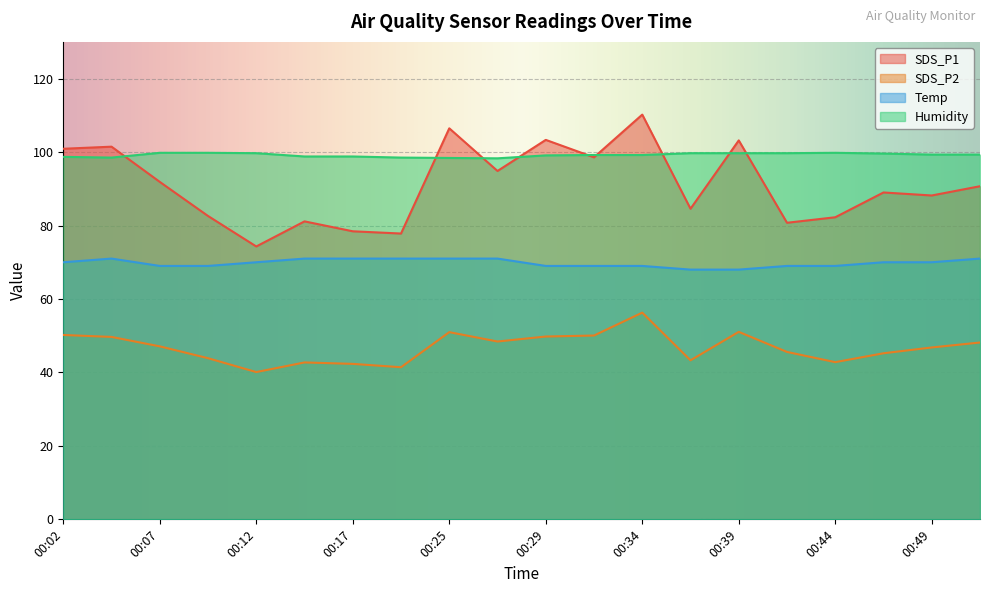

What is the difference between the SDS_P1 values at 00:47 and 00:12?

14.7